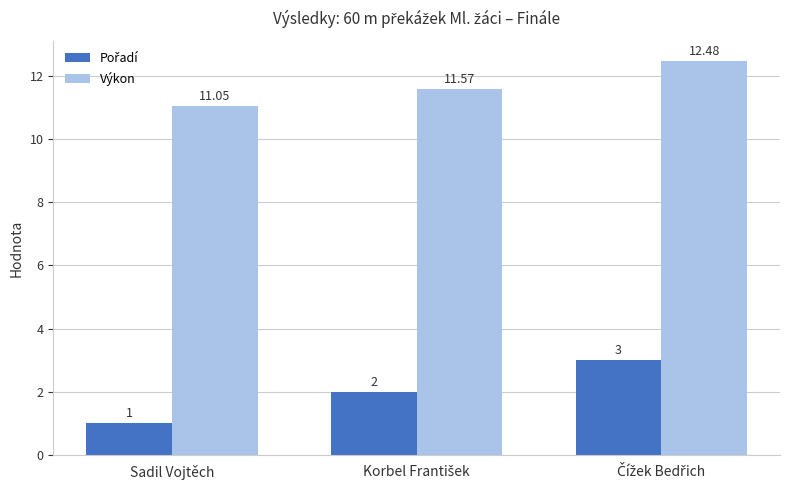

At how many categories does at least one series exceed 1?

3